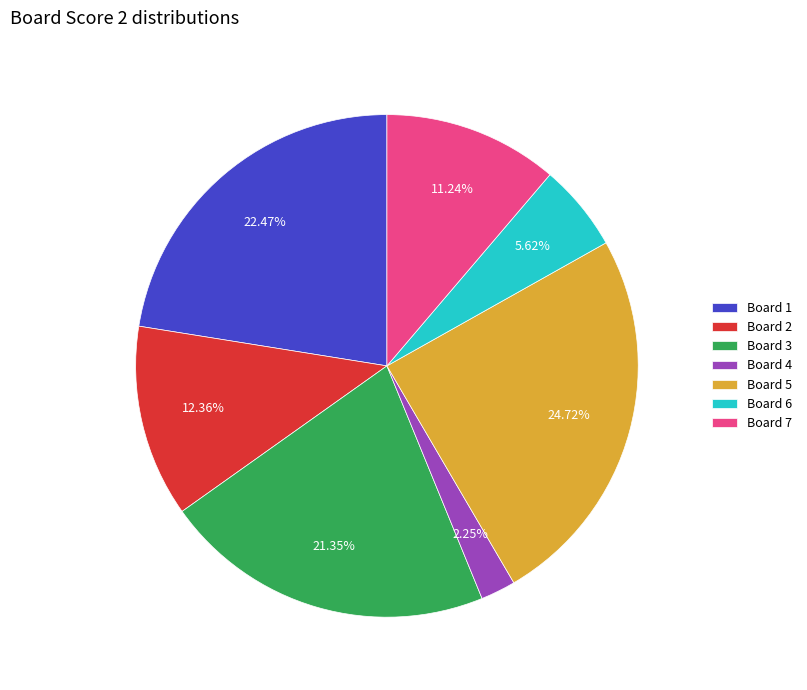

Is the sum of Board 5 and Board 7 greater than half?

No